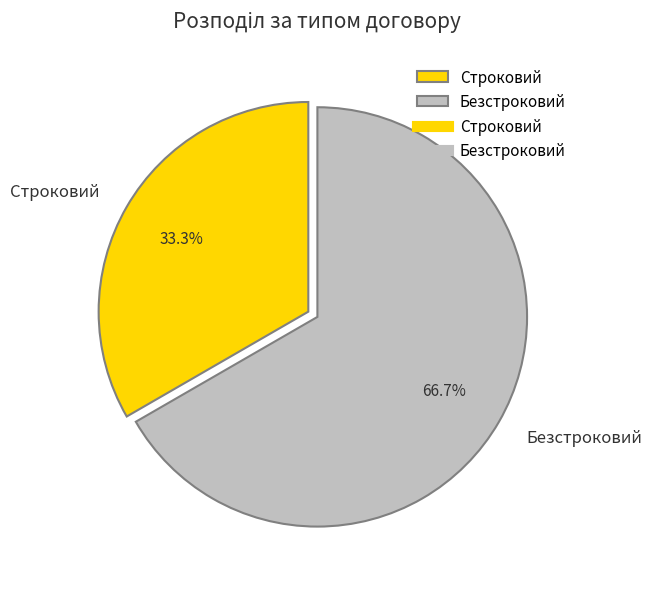

How many segments does this pie chart have?

2